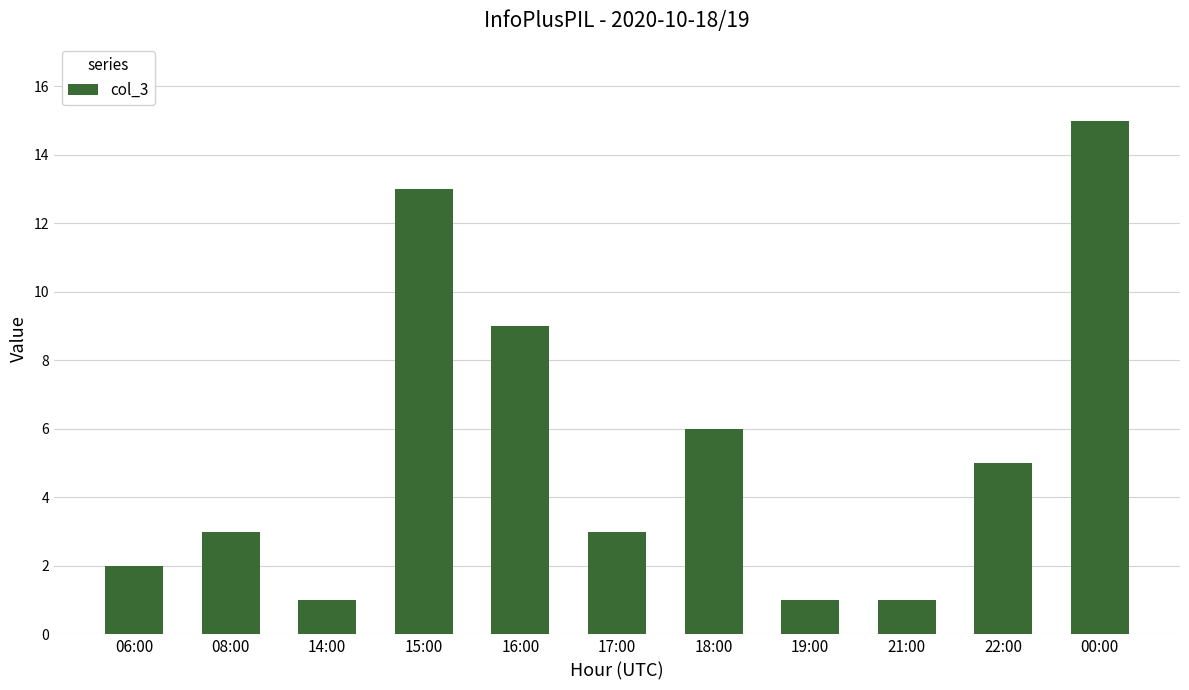

What is the sum of all values?

59